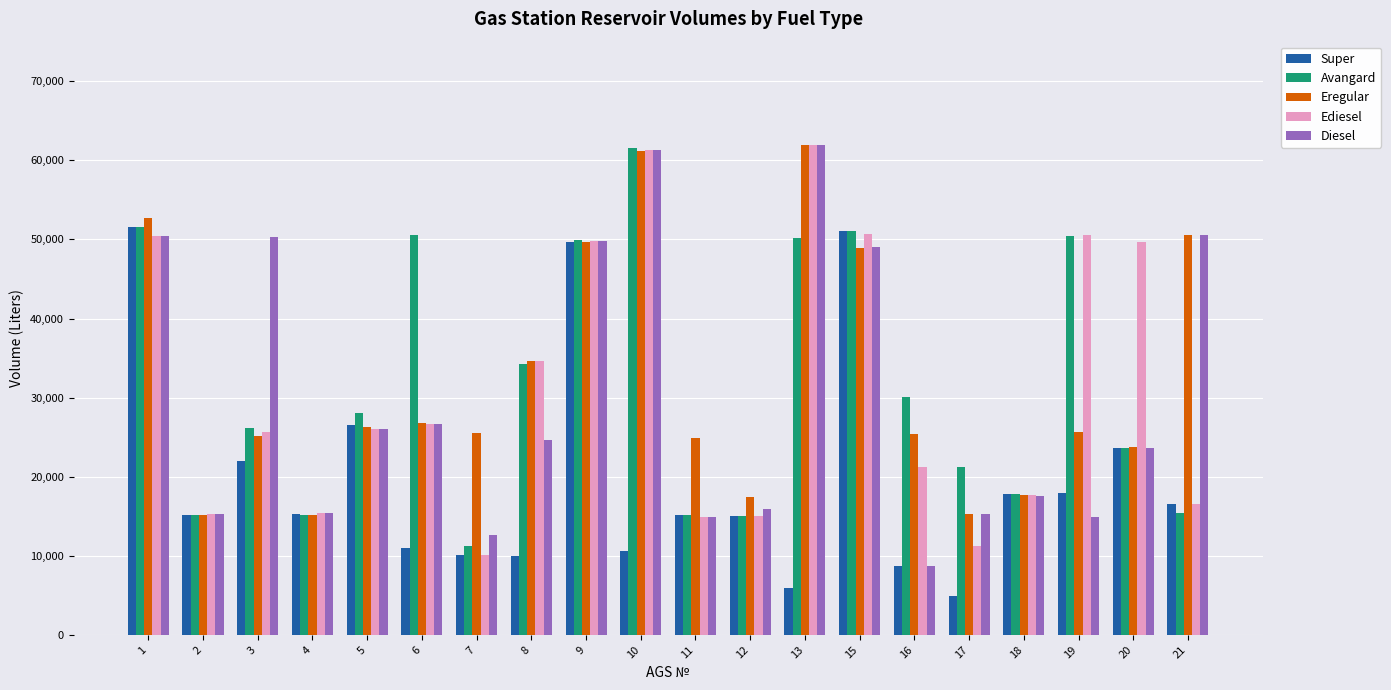

What is the value of the Avangard bar at the 10th from the left?

61498